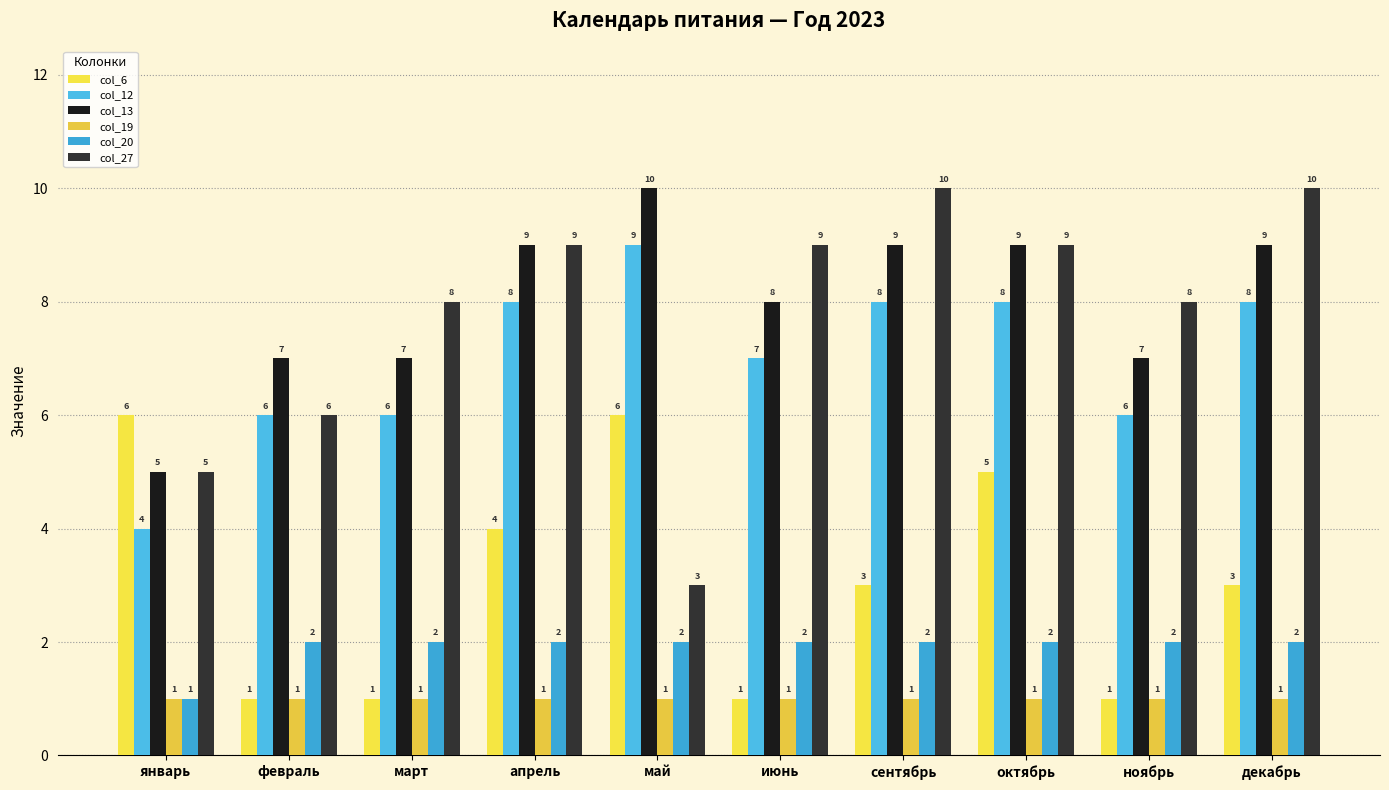

What is the total value across all series at февраль?

23